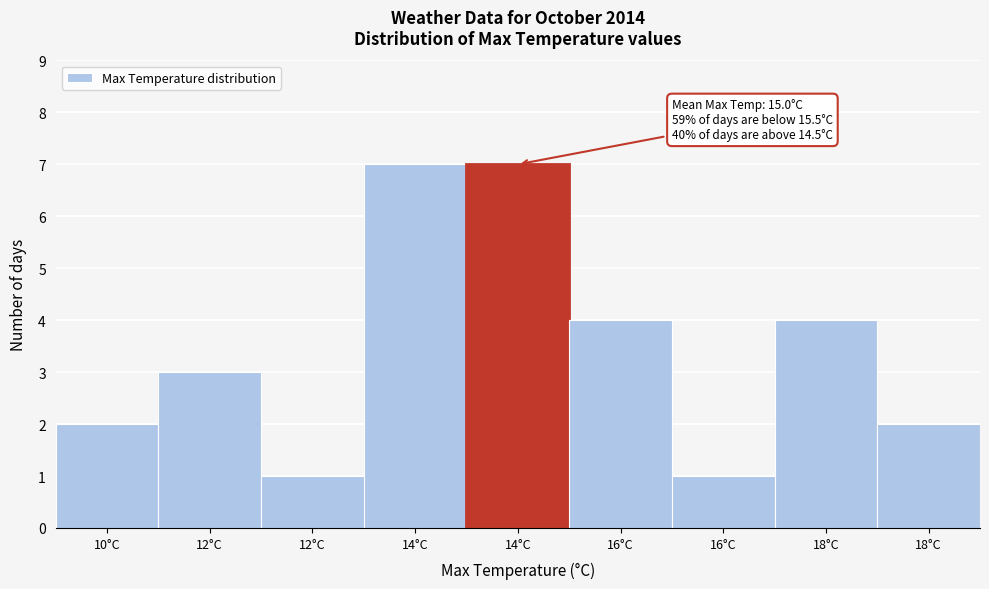

How many values are below 3?

4